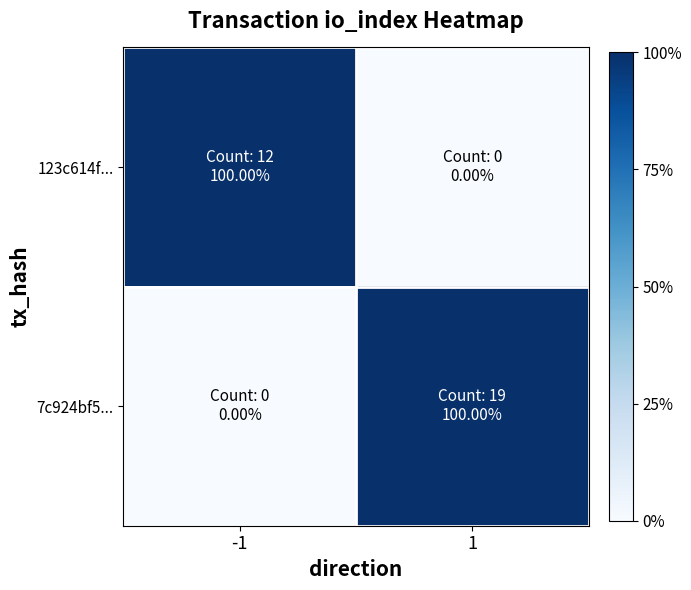

Which category has the lowest value across all series?

1